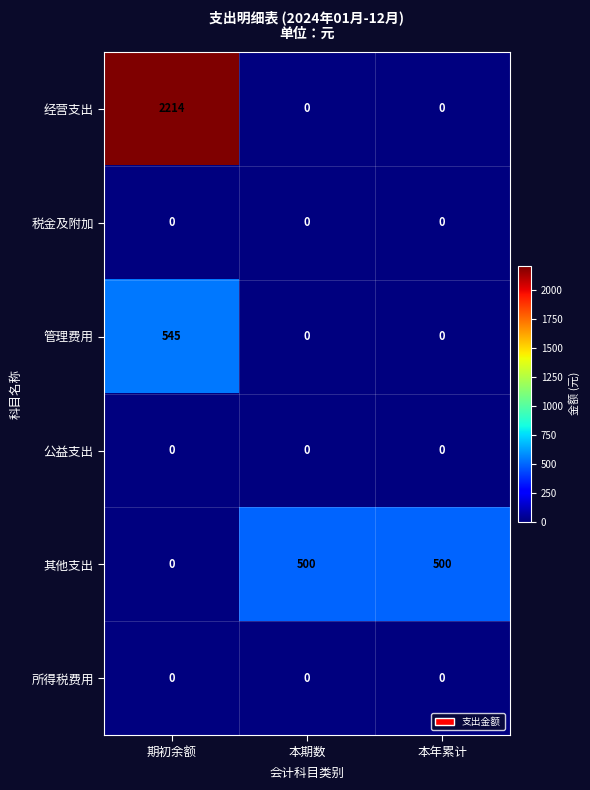

Reading right to left, what are all the values shown in this chart?

经营支出: 本年累计=0	本期数=0	期初余额=2214
税金及附加: 本年累计=0	本期数=0	期初余额=0
管理费用: 本年累计=0	本期数=0	期初余额=545
公益支出: 本年累计=0	本期数=0	期初余额=0
其他支出: 本年累计=500	本期数=500	期初余额=0
所得税费用: 本年累计=0	本期数=0	期初余额=0